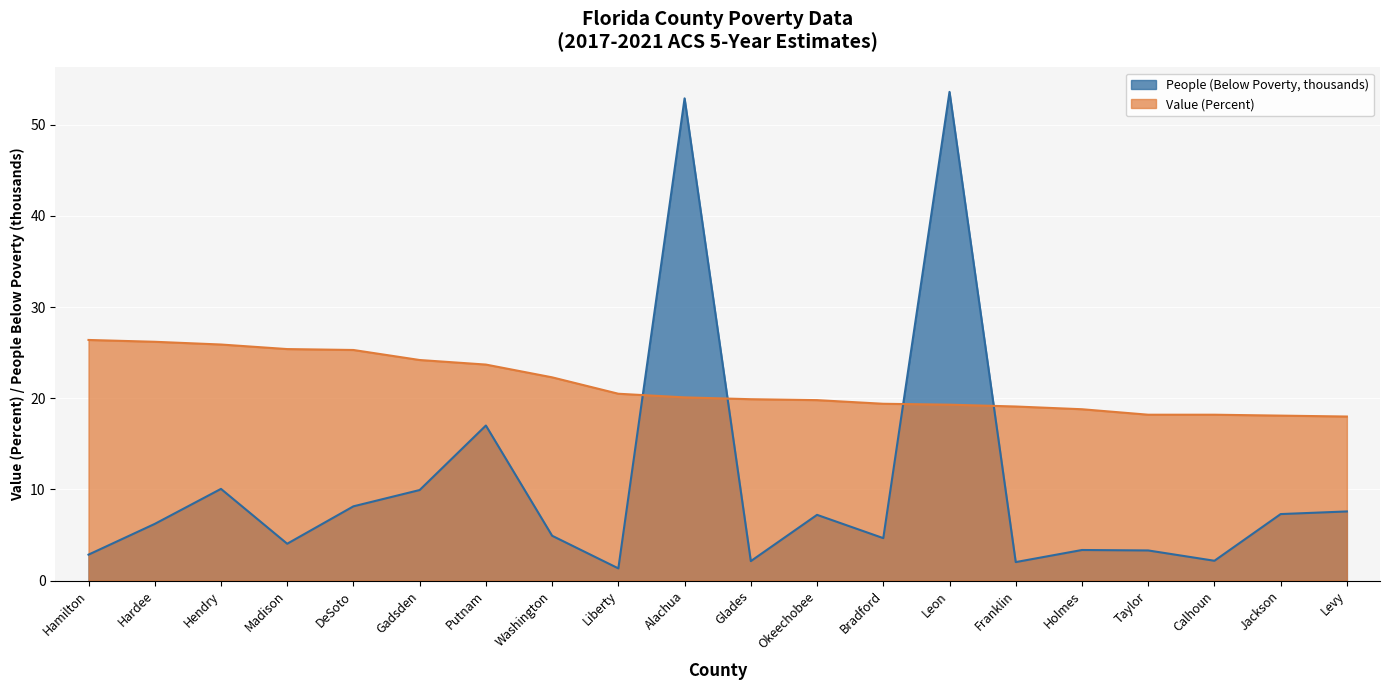

What position from the left is Hardee?

2